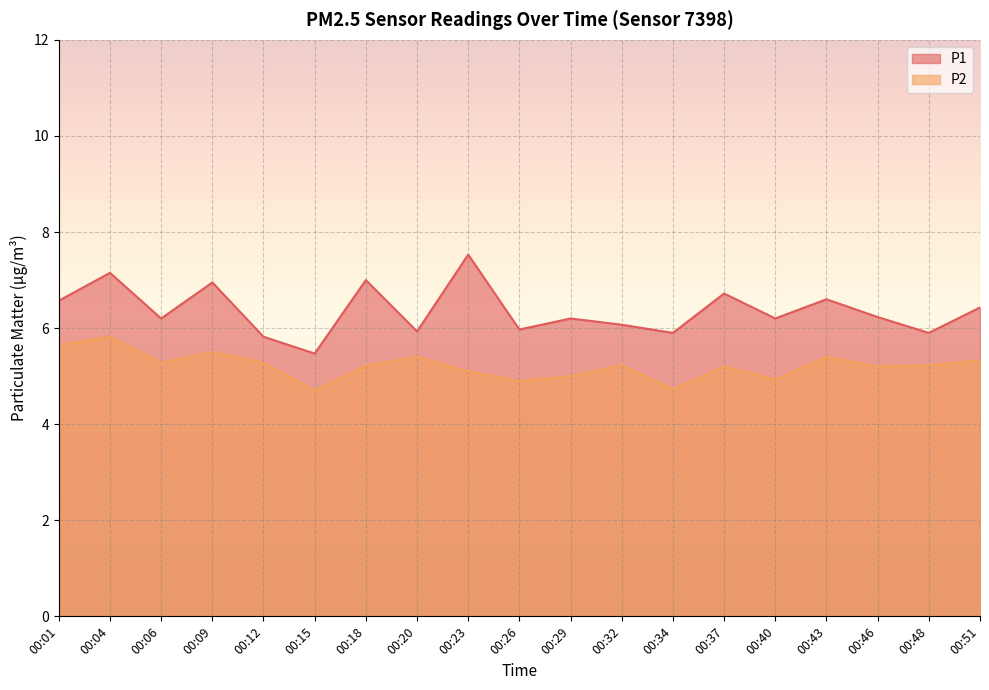

True or false: P1 and P2 cross at least once.

False